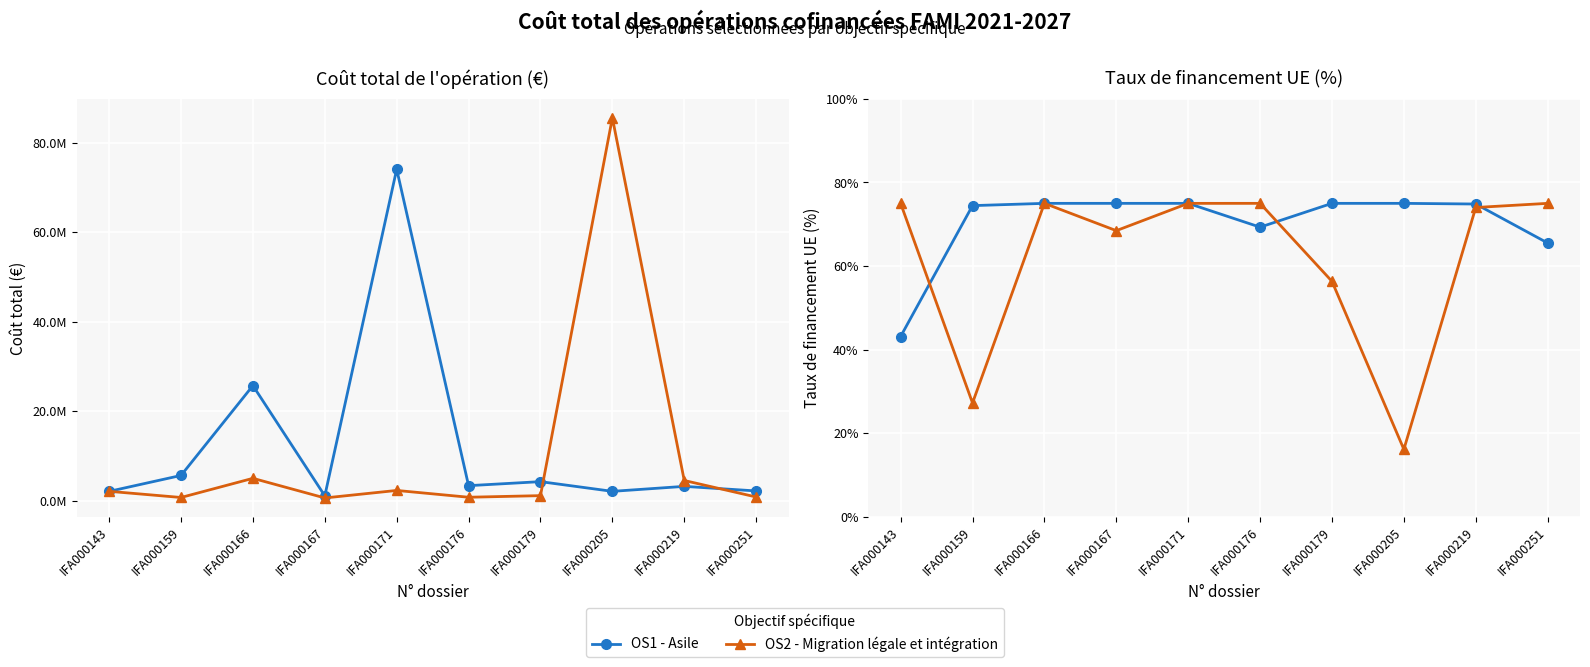

How many interior local valleys does the OS1 - Asile series have?

1